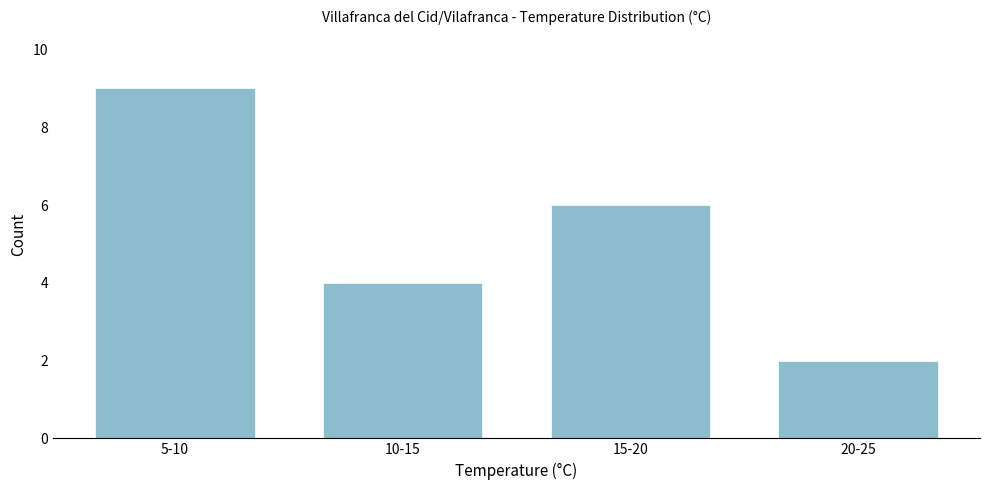

Reading right to left, what are all the values shown in this chart?

20-25=2	15-20=6	10-15=4	5-10=9